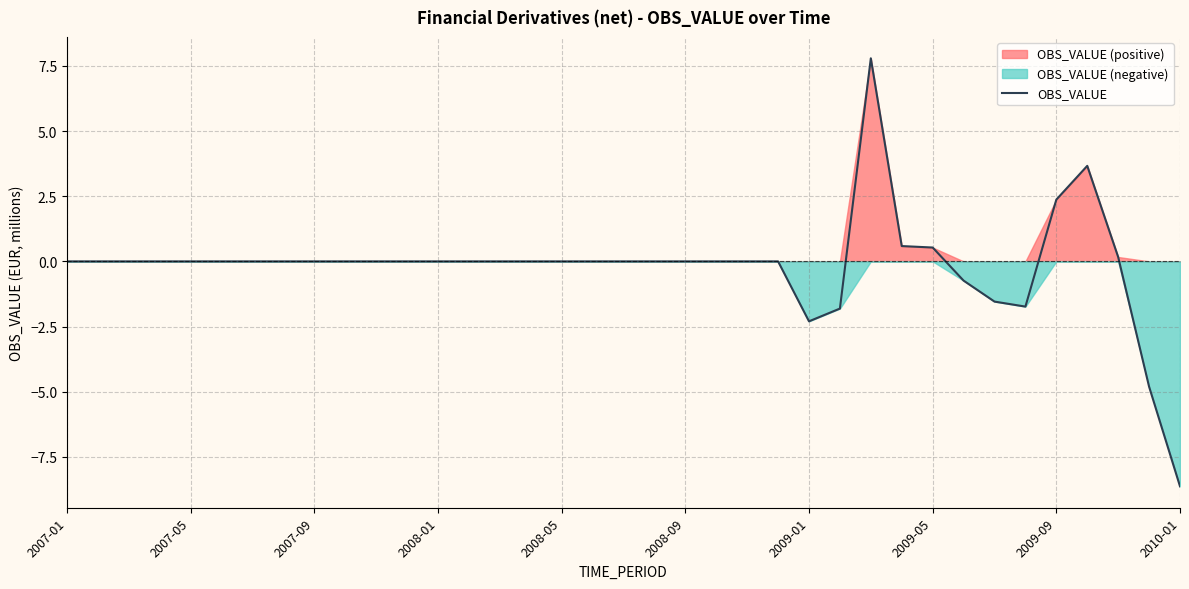

What is the smallest value displayed?

-8.6